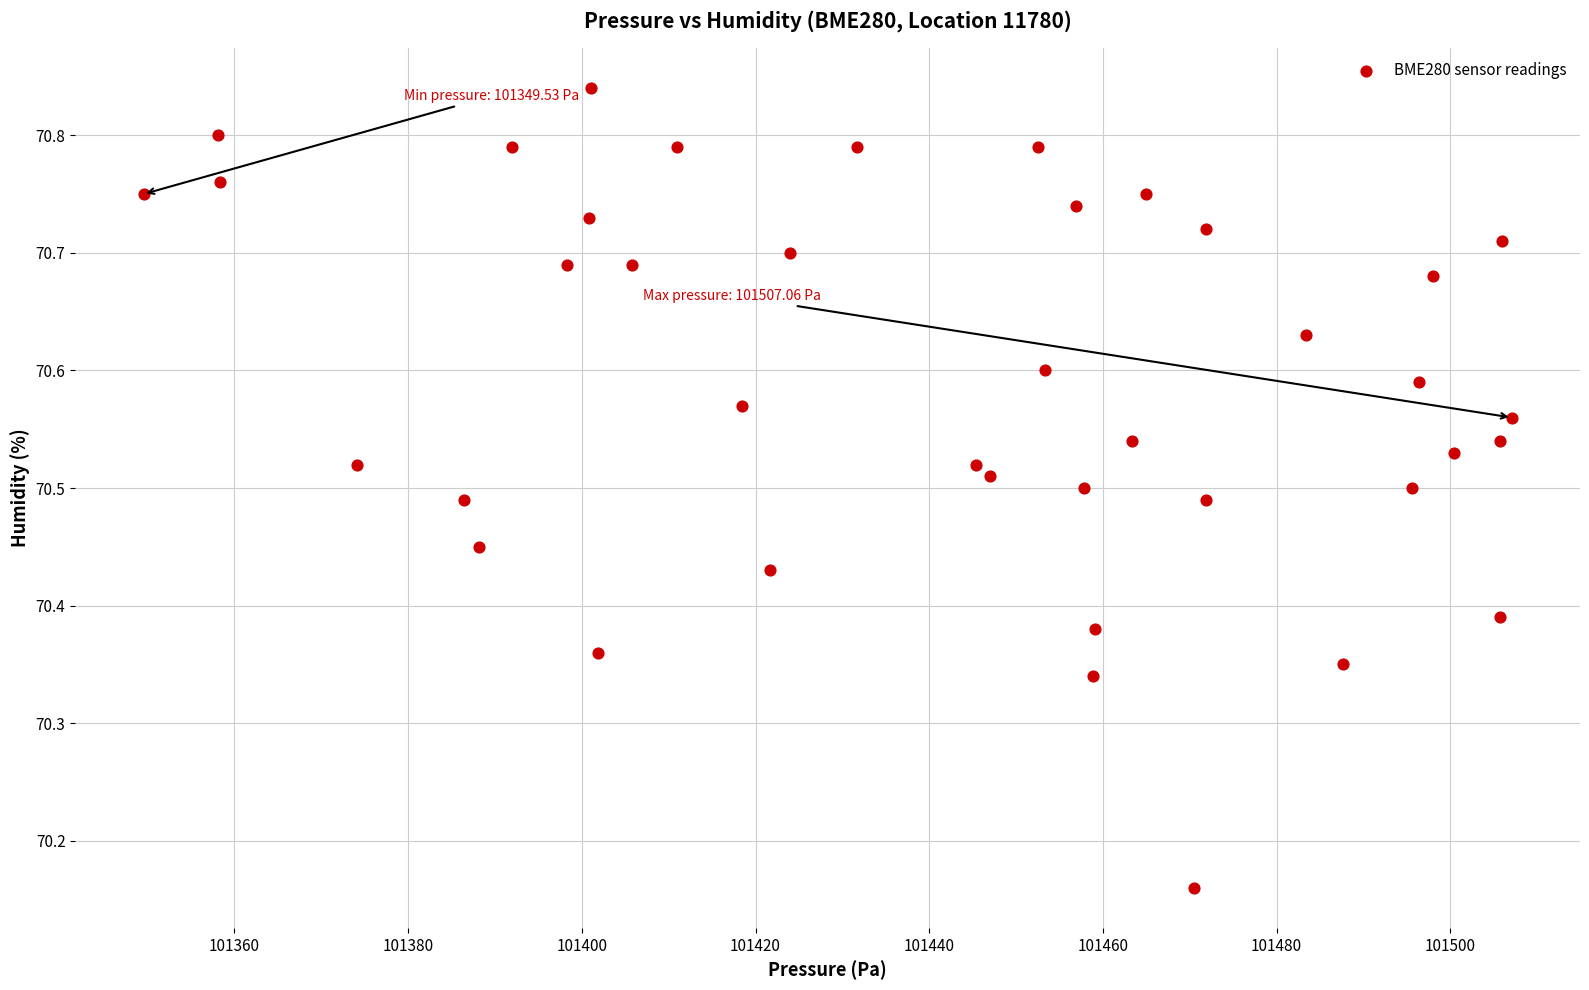

What is the range of X values (max minus min)?

157.5